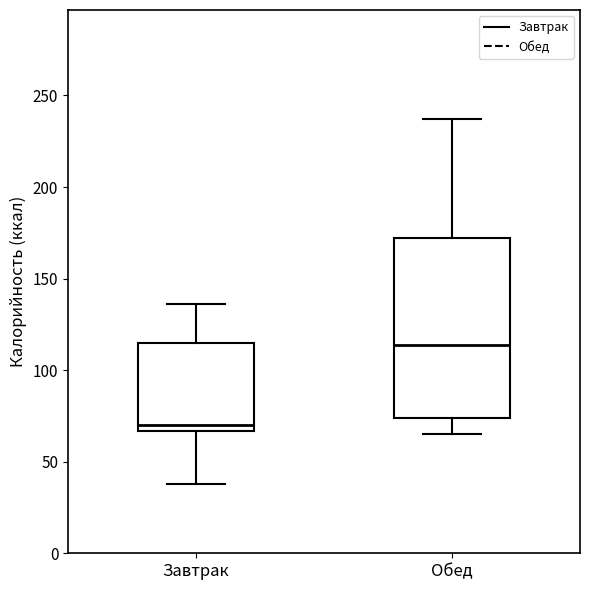

Where is the upper edge of the box for Обед on the y-axis? The values are not printed on the chart, so give them approximately, as read against the axis.

170